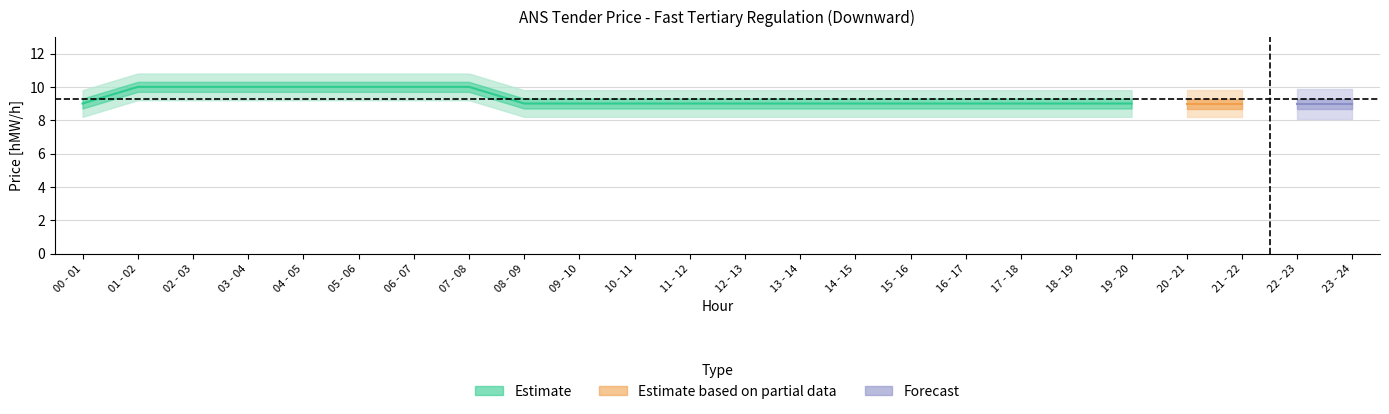

What is the maximum value shown in the chart?

10